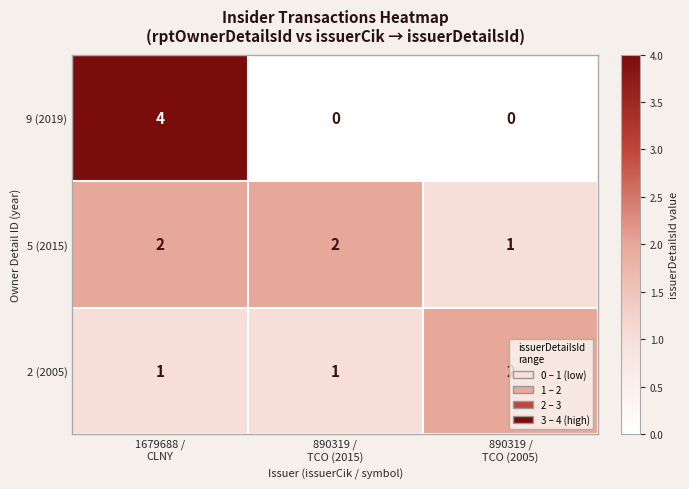

Which series has the widest spread of values?

9 (2019)